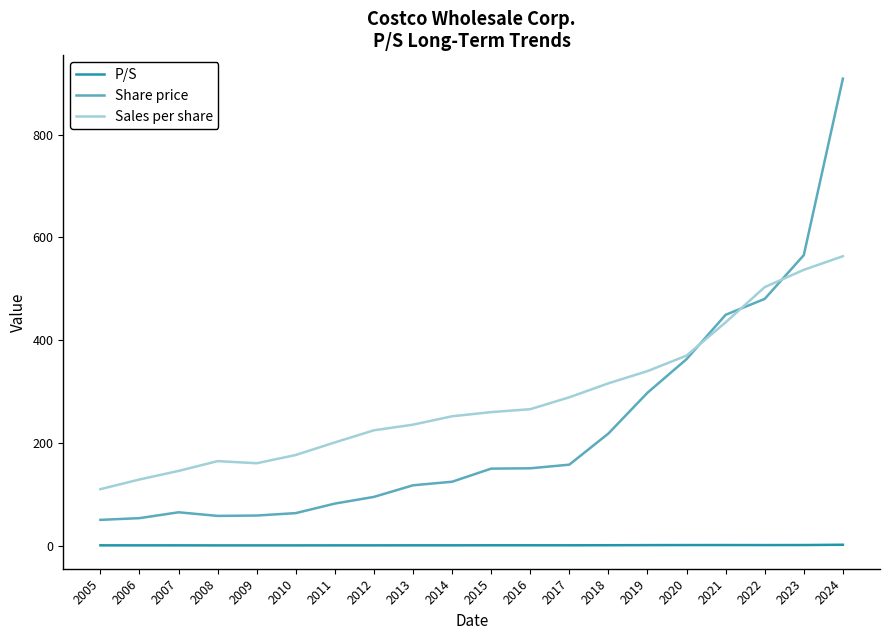

What is the maximum value for Share price?

909.1